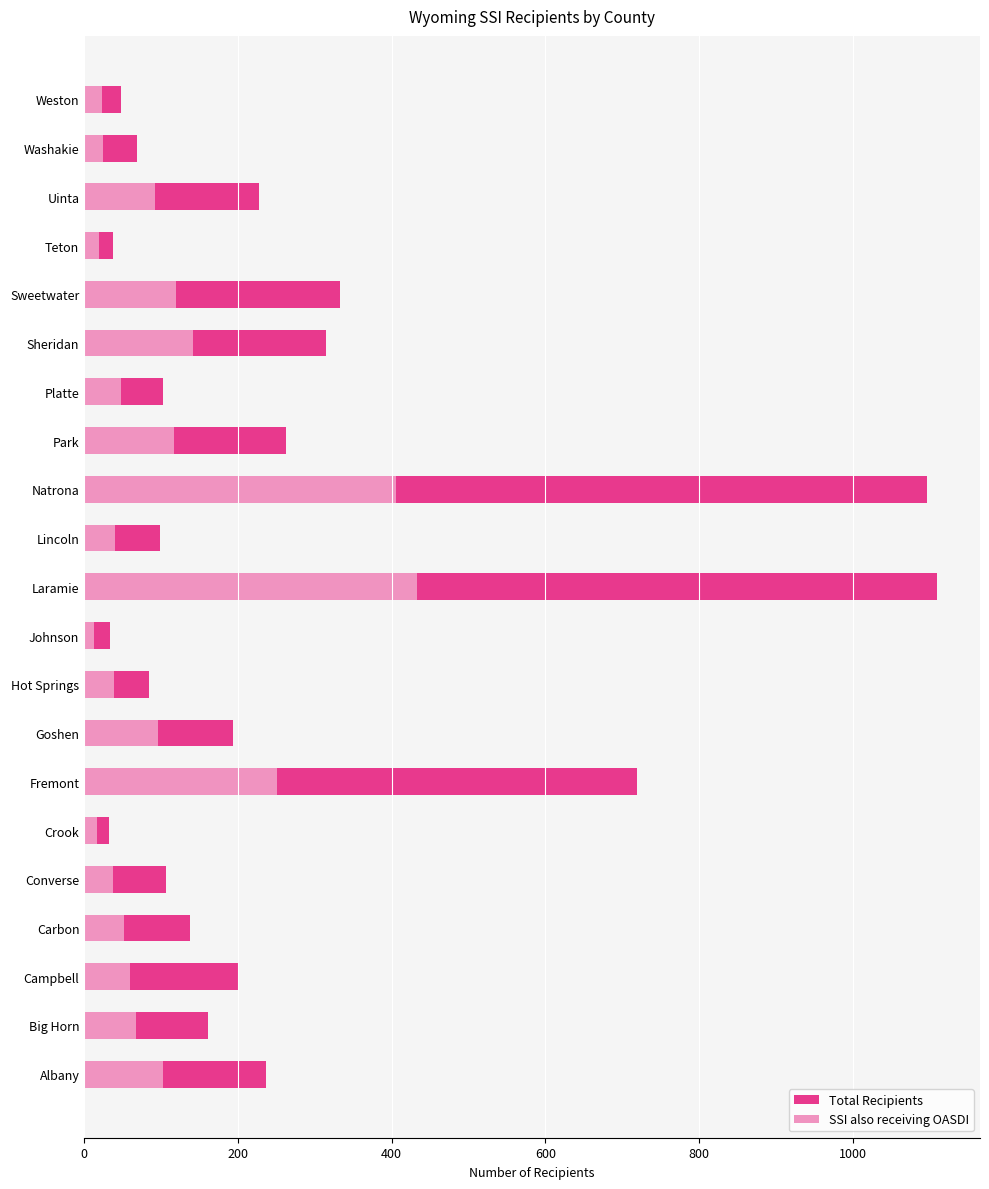

What is the difference between the maximum and minimum values in the SSI also receiving OASDI series?

420